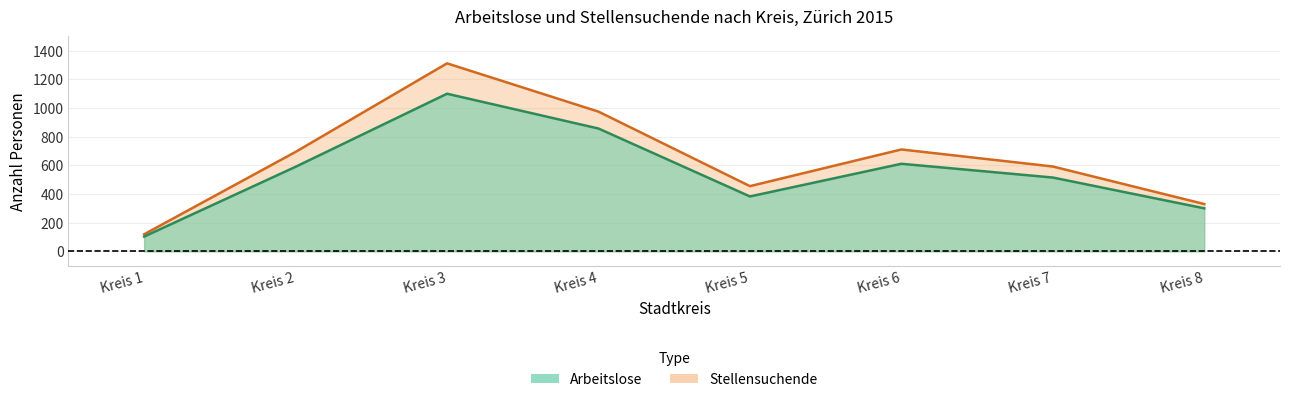

What is the sum of all Arbeitslose values?

4459